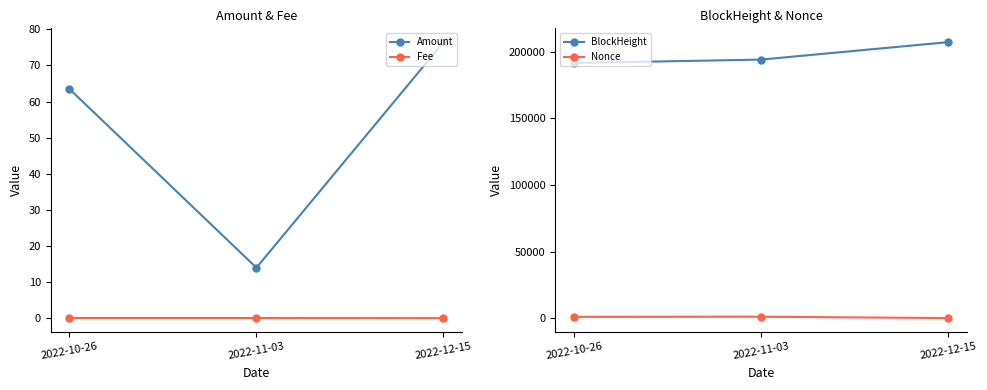

What are all the series names shown in the legend?

Amount, Fee, BlockHeight, Nonce